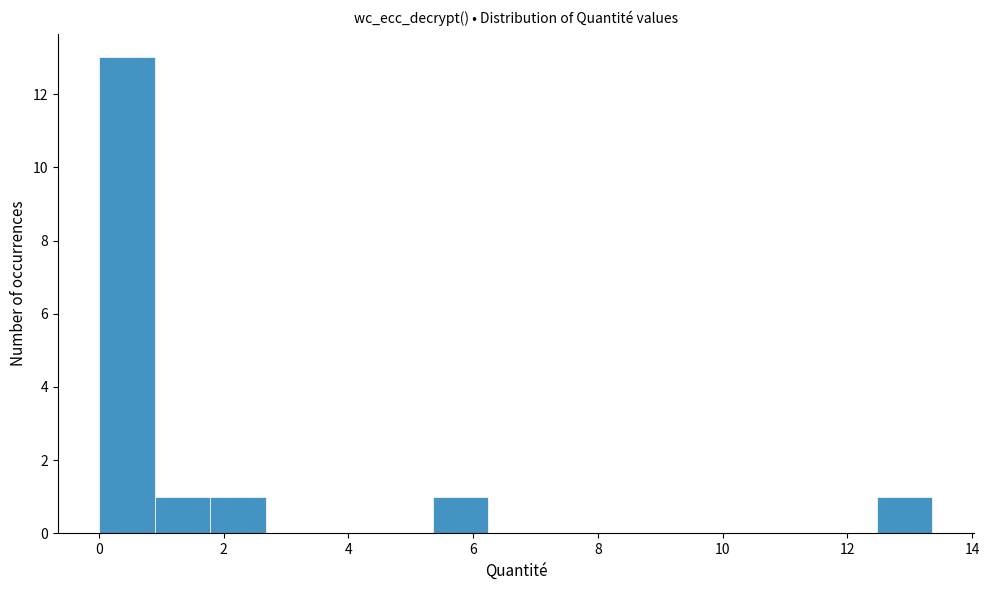

Reading left to right, list every bar in this chart as the range it spans on the x-axis followed by its height. Neither the bar edges nor the heights are printed on the chart, so give them approximately, as read against the axes.

0.0 to 1.0: 13
1.0 to 1.8: 1
1.8 to 2.6: 1
2.6 to 3.6: 0
3.6 to 4.4: 0
4.4 to 5.4: 0
5.4 to 6.2: 1
6.2 to 7.2: 0
7.2 to 8.0: 0
8.0 to 9.0: 0
9.0 to 9.8: 0
9.8 to 10.6: 0
10.6 to 11.6: 0
11.6 to 12.4: 0
12.4 to 13.4: 1